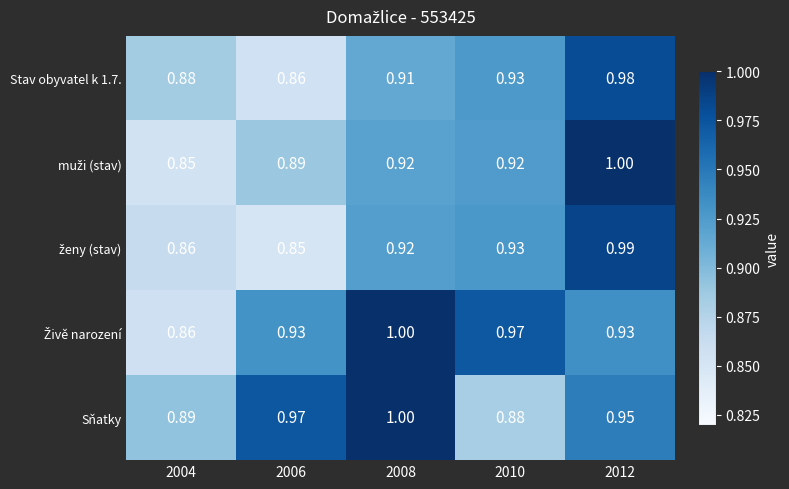

Which series changed the most between 2006 and 2010?

Sňatky